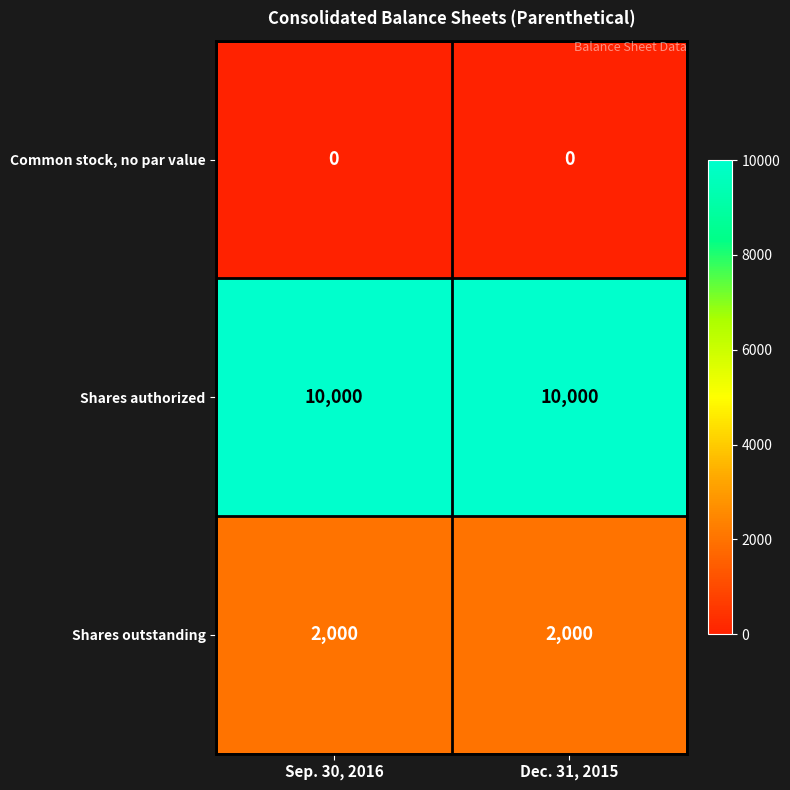

Reading left to right, list all the values displayed in this chart.

Common stock, no par value: 0	0
Shares authorized: 10000	10000
Shares outstanding: 2000	2000